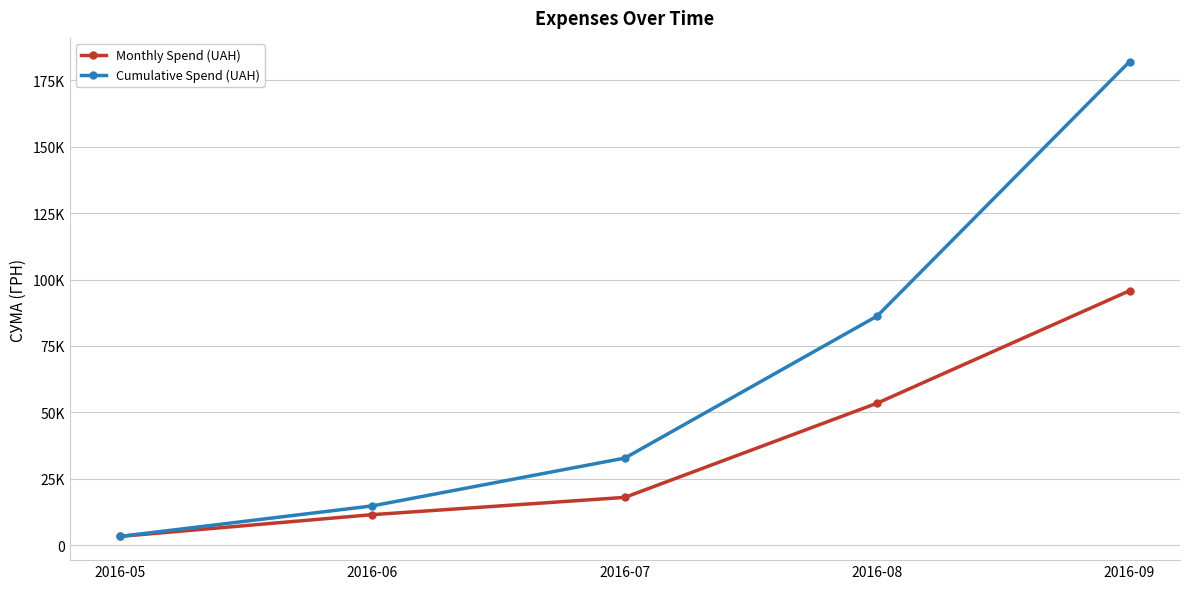

Is the value of Cumulative Spend (UAH) at 2016-05 greater than the value of Monthly Spend (UAH) at 2016-05?

No